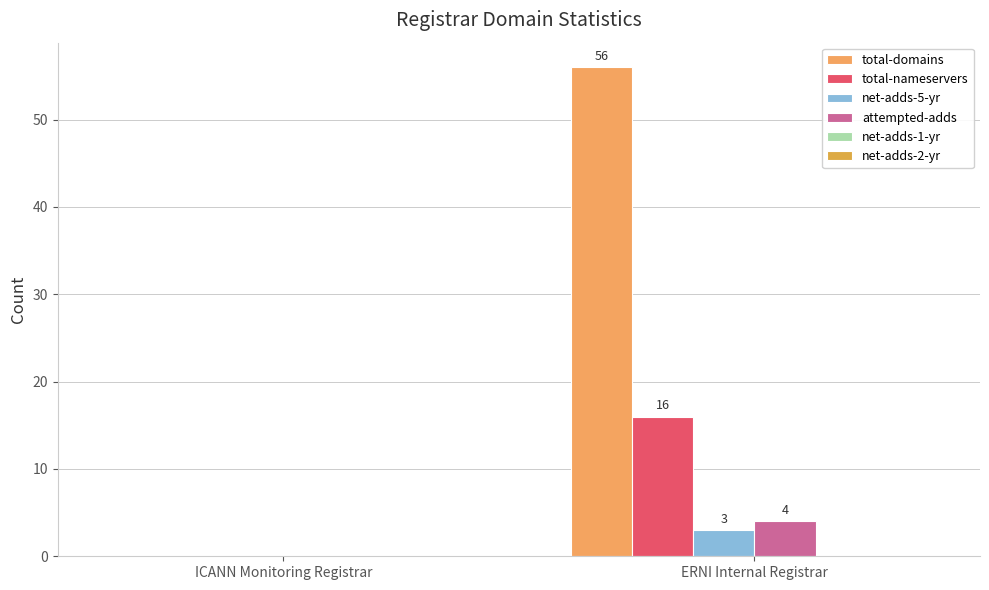

How many values in total-domains are above zero?

1